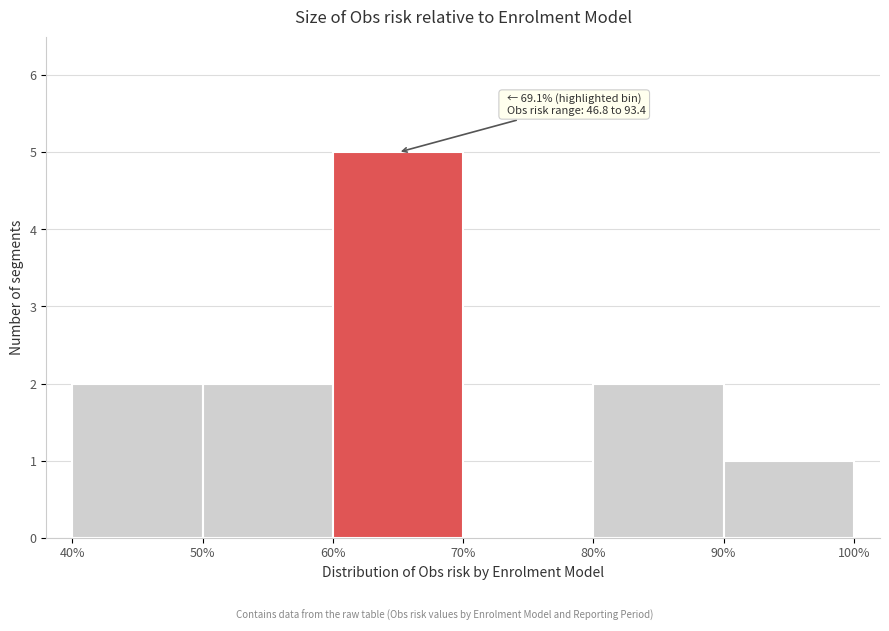

Which range on the x-axis has the tallest bar?

60% to 70%